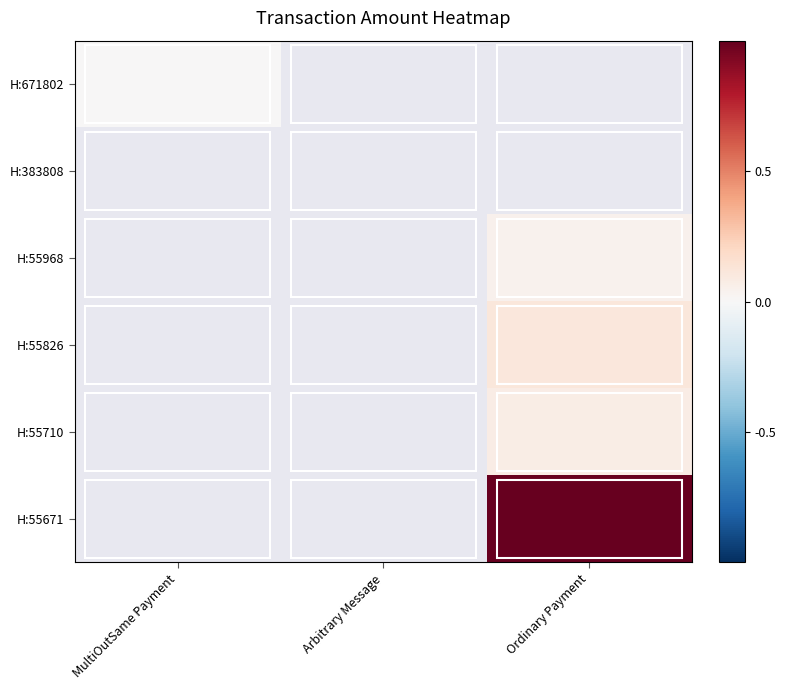

At how many categories does at least one series exceed 0?

2